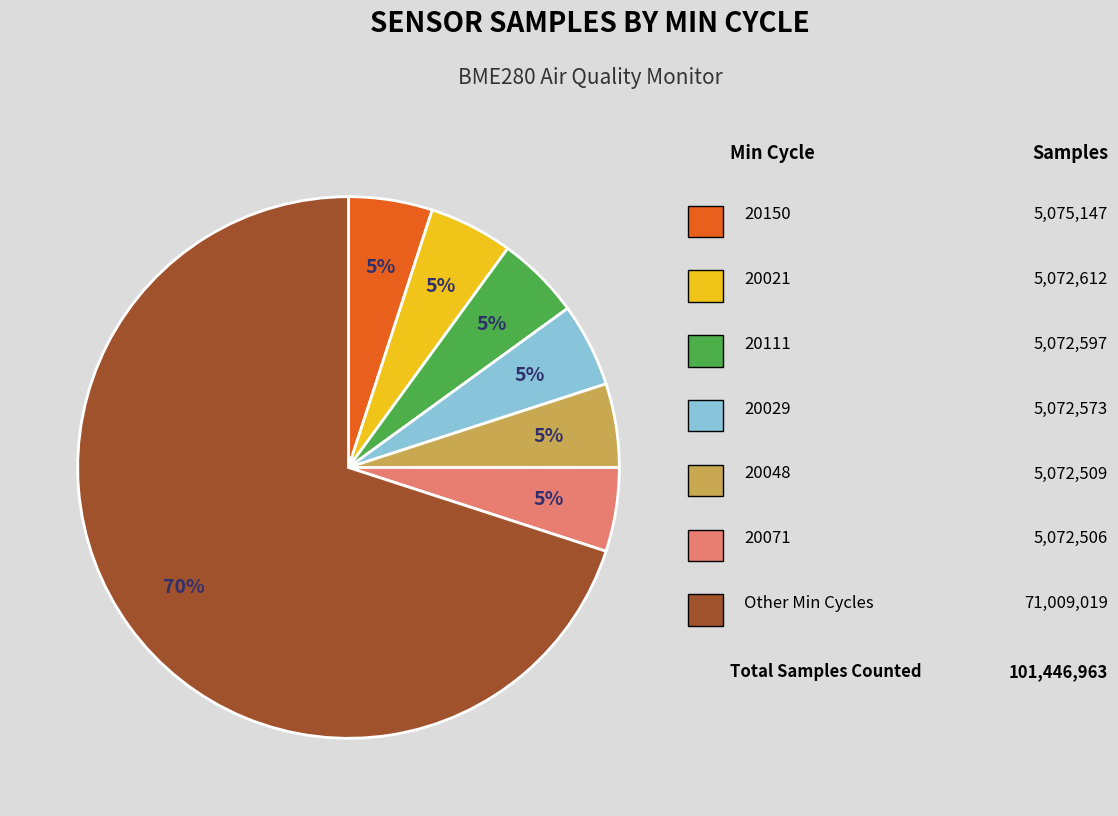

To the nearest percent, what is the difference between the largest and smallest slice percentages?

65%